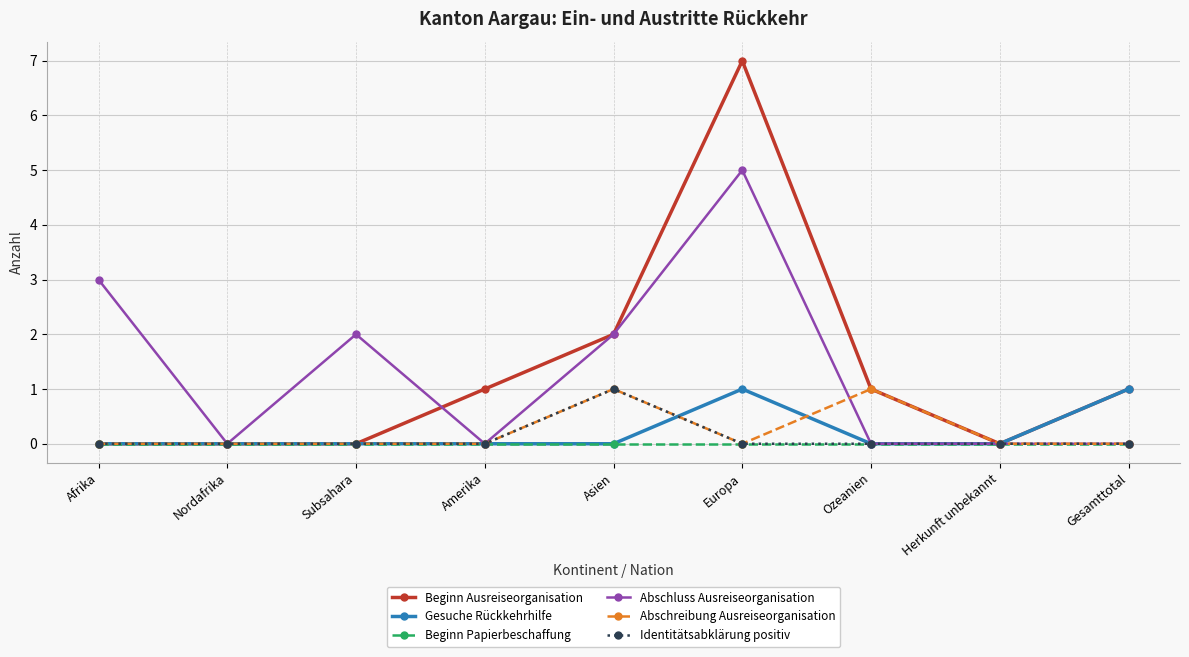

Is the value of Abschluss Ausreiseorganisation at Subsahara greater than the value of Beginn Papierbeschaffung at Herkunft unbekannt?

Yes